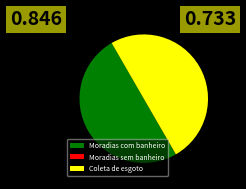

True or false: Coleta de esgoto accounts for 60% of the total.

False